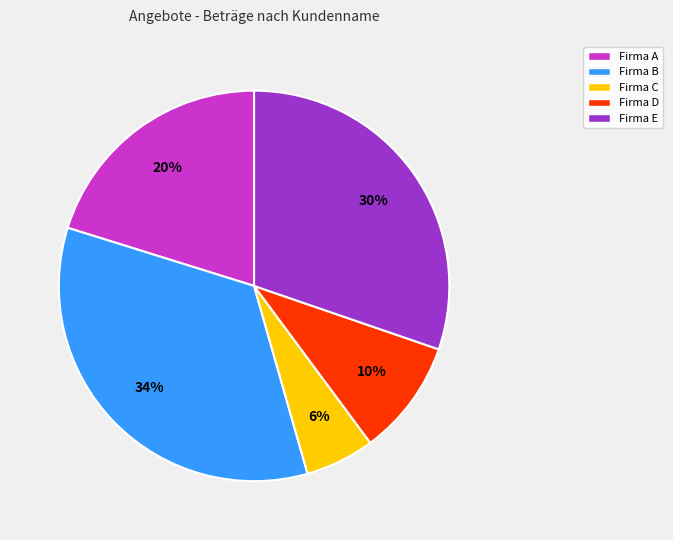

What is the ratio of the value at Firma C to the value at Firma B?

0.2